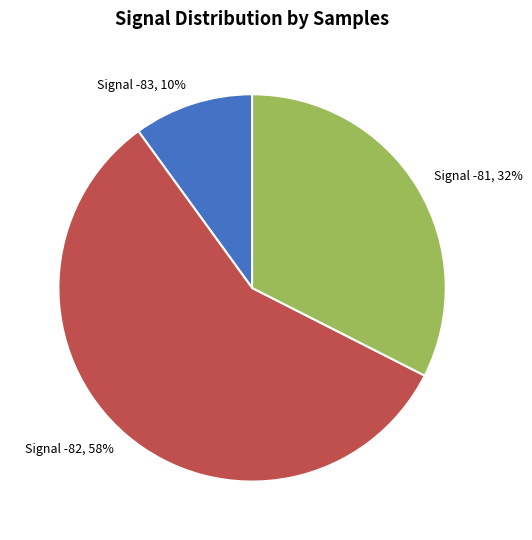

The Signal -81, 32% slice represents 32% of the pie. True or false?

True